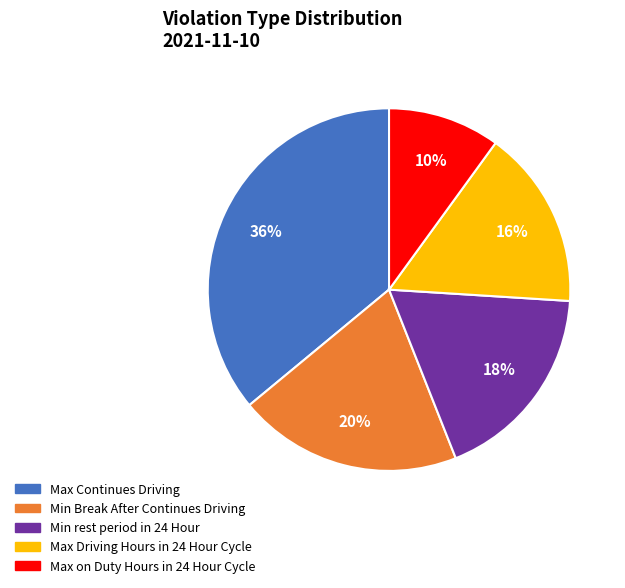

Does any single category account for the majority?

No